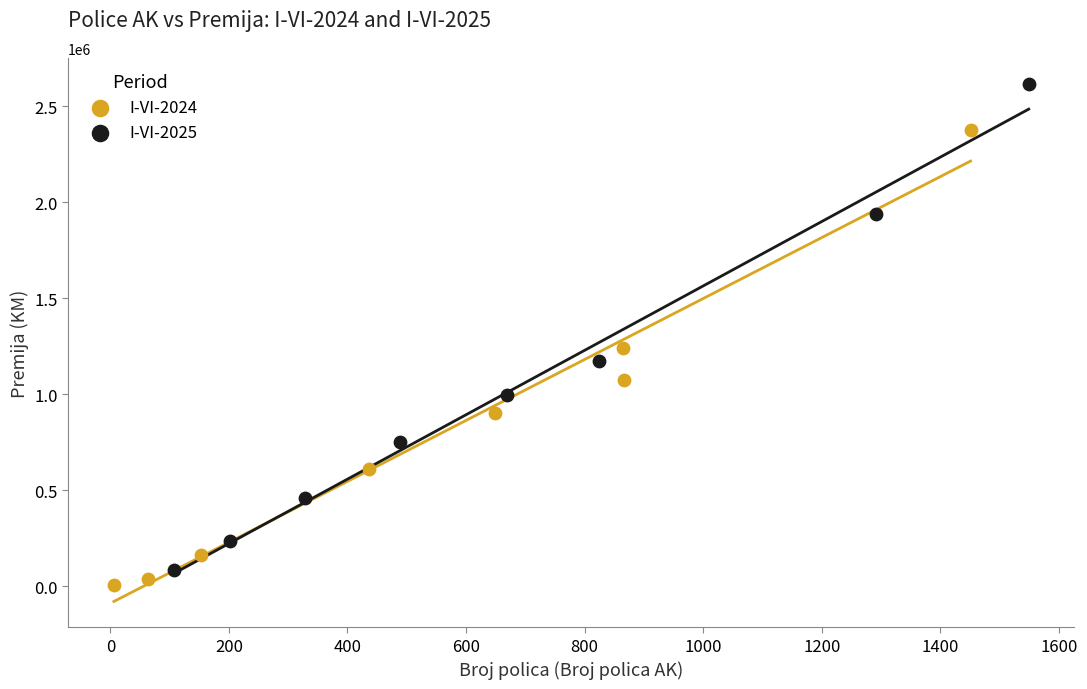

Which series has the widest spread of Y values?

I-VI-2025